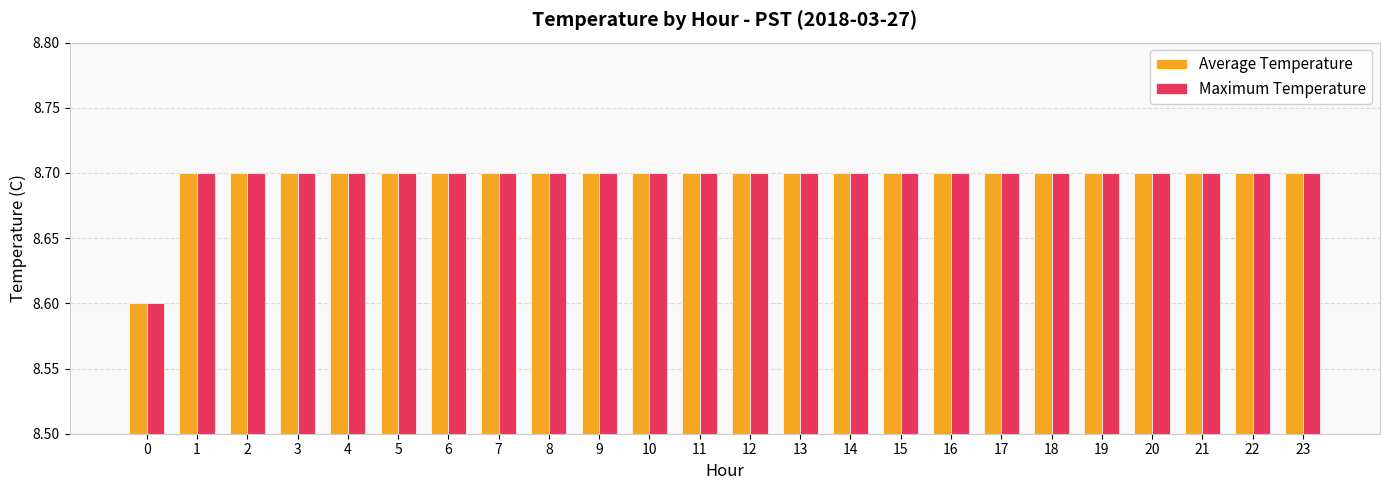

The value of Average Temperature at 13 is 8.7. True or false?

True